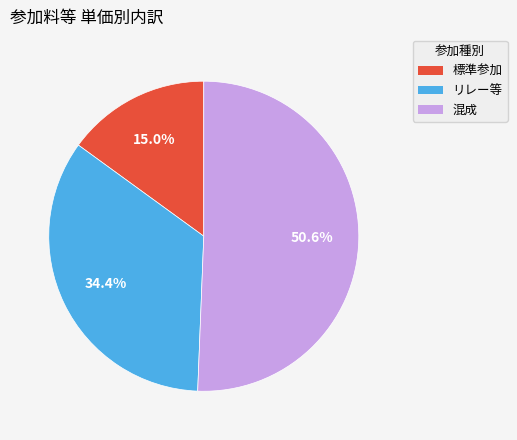

Is there any slice that represents more than half of the pie?

Yes